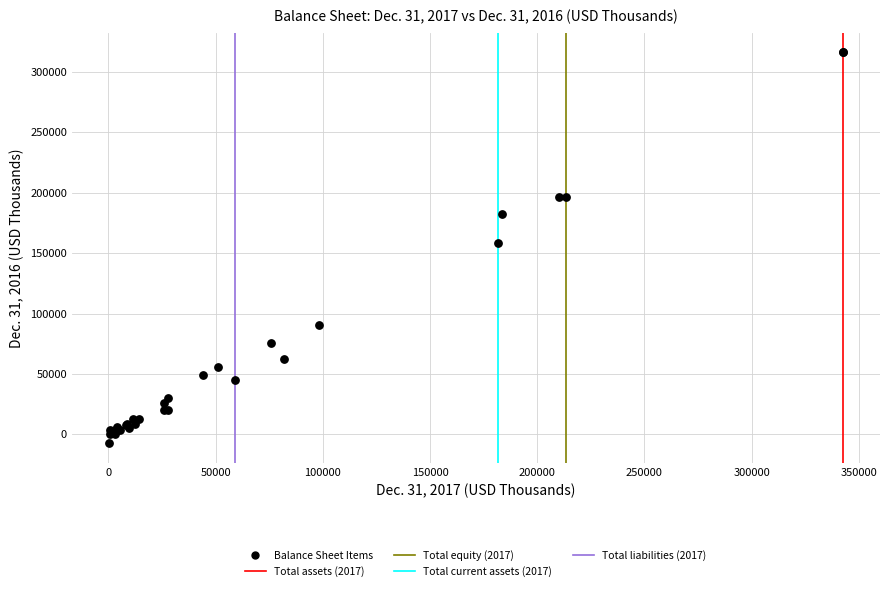

What Y value in the scatter plot is closest to 154485?

158356